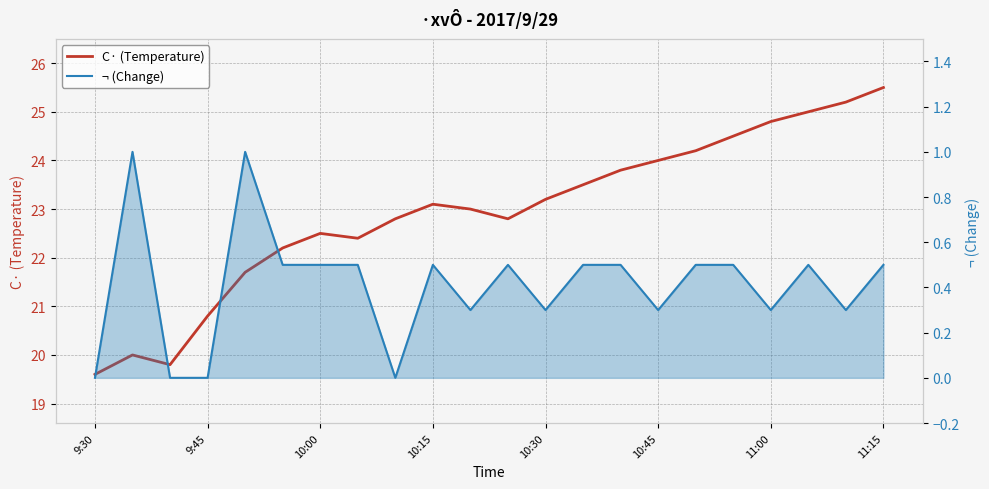

What is the difference between the highest and lowest values at 19?

24.5